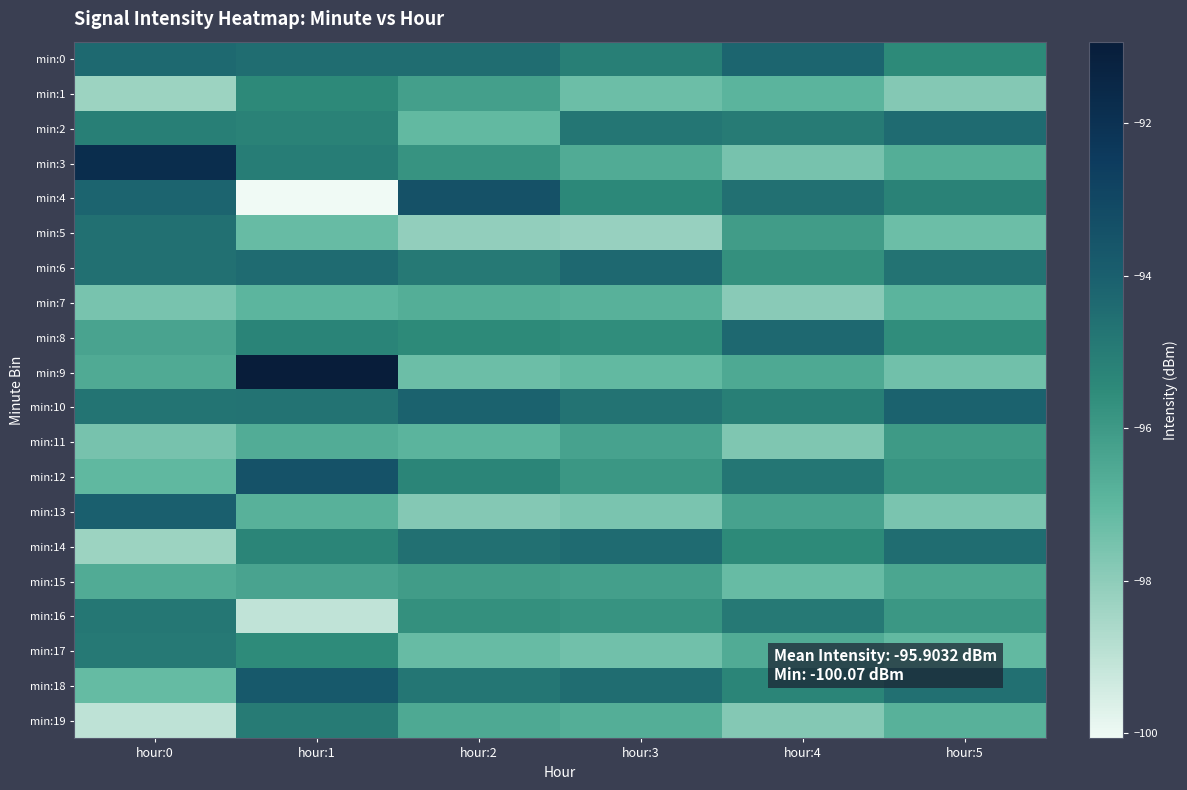

Reading right to left, extract all data points from this chart.

min:0: hour:5=-95.5	hour:4=-94.2	hour:3=-95.1	hour:2=-94.5	hour:1=-94.5	hour:0=-94.3
min:1: hour:5=-97.8	hour:4=-96.9	hour:3=-97.3	hour:2=-96.2	hour:1=-95.4	hour:0=-98.3
min:2: hour:5=-94.4	hour:4=-95.0	hour:3=-94.8	hour:2=-97.1	hour:1=-95.2	hour:0=-95.1
min:3: hour:5=-96.7	hour:4=-97.5	hour:3=-96.6	hour:2=-95.8	hour:1=-95.0	hour:0=-91.8
min:4: hour:5=-95.2	hour:4=-94.6	hour:3=-95.4	hour:2=-93.4	hour:1=-100.1	hour:0=-94.2
min:5: hour:5=-97.3	hour:4=-96.1	hour:3=-98.2	hour:2=-98.1	hour:1=-97.2	hour:0=-94.6
min:6: hour:5=-94.7	hour:4=-95.7	hour:3=-94.3	hour:2=-94.9	hour:1=-94.4	hour:0=-94.6
min:7: hour:5=-96.9	hour:4=-97.9	hour:3=-96.8	hour:2=-96.7	hour:1=-97.0	hour:0=-97.5
min:8: hour:5=-95.6	hour:4=-94.3	hour:3=-95.6	hour:2=-95.5	hour:1=-95.3	hour:0=-96.3
min:9: hour:5=-97.4	hour:4=-96.5	hour:3=-97.1	hour:2=-97.3	hour:1=-90.9	hour:0=-96.6
min:10: hour:5=-94.1	hour:4=-95.1	hour:3=-94.7	hour:2=-94.1	hour:1=-94.7	hour:0=-94.8
min:11: hour:5=-96.0	hour:4=-97.7	hour:3=-96.3	hour:2=-96.9	hour:1=-96.6	hour:0=-97.5
min:12: hour:5=-95.8	hour:4=-94.8	hour:3=-95.9	hour:2=-95.3	hour:1=-93.5	hour:0=-97.1
min:13: hour:5=-97.6	hour:4=-96.3	hour:3=-97.6	hour:2=-97.8	hour:1=-96.8	hour:0=-94.0
min:14: hour:5=-94.5	hour:4=-95.5	hour:3=-94.4	hour:2=-94.6	hour:1=-95.3	hour:0=-98.3
min:15: hour:5=-96.4	hour:4=-97.2	hour:3=-96.2	hour:2=-96.1	hour:1=-96.3	hour:0=-96.6
min:16: hour:5=-95.9	hour:4=-94.9	hour:3=-95.8	hour:2=-95.7	hour:1=-99.0	hour:0=-94.8
min:17: hour:5=-97.1	hour:4=-96.6	hour:3=-97.4	hour:2=-97.2	hour:1=-95.5	hour:0=-94.9
min:18: hour:5=-94.6	hour:4=-95.3	hour:3=-94.5	hour:2=-94.8	hour:1=-93.7	hour:0=-97.2
min:19: hour:5=-96.8	hour:4=-97.8	hour:3=-96.7	hour:2=-96.5	hour:1=-95.0	hour:0=-99.0